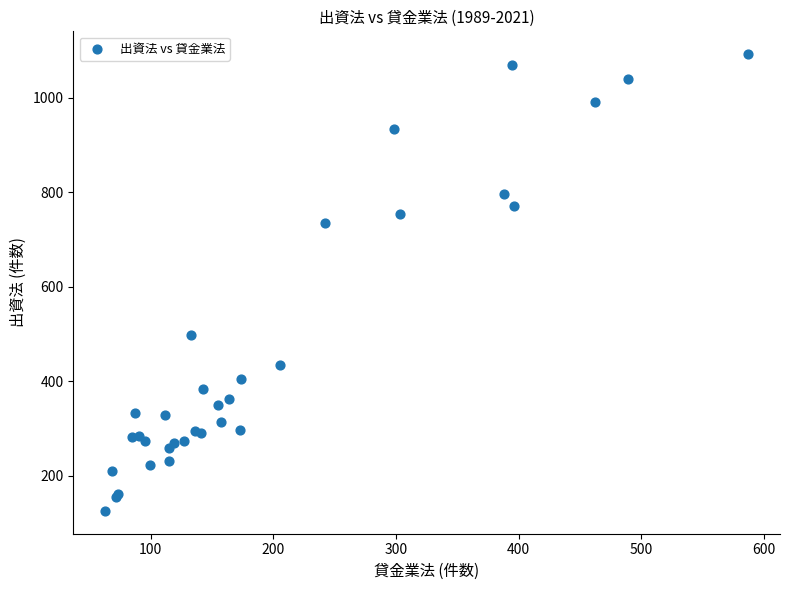

What Y value in the scatter plot is closest to 609?

499